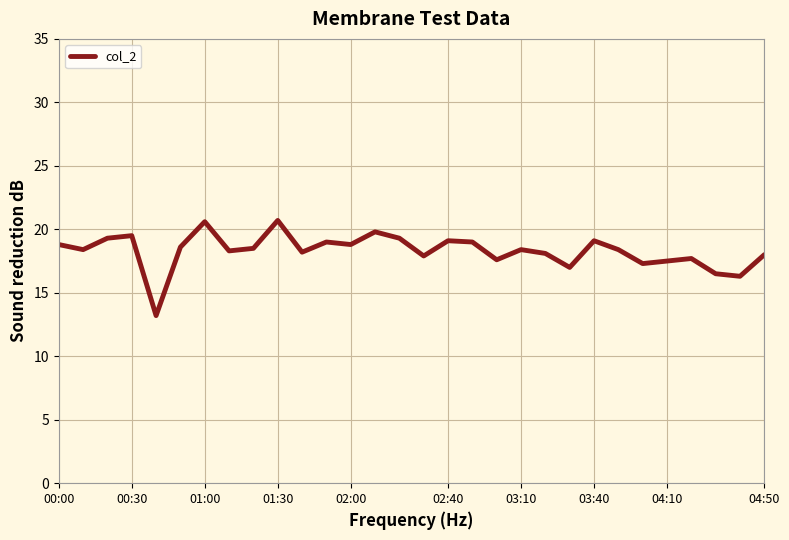

What is the smallest value displayed?

13.2